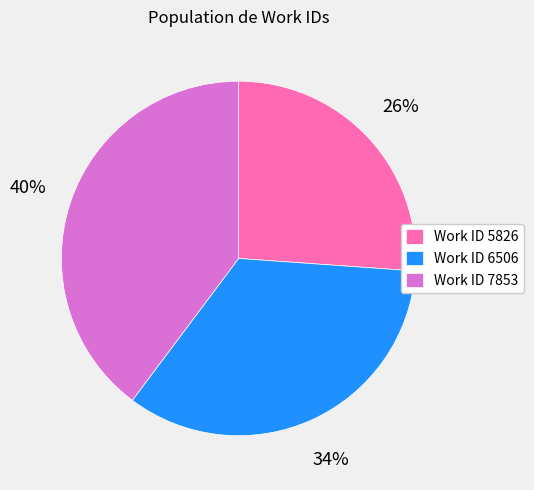

To the nearest percent, what is the average slice percentage?

33%